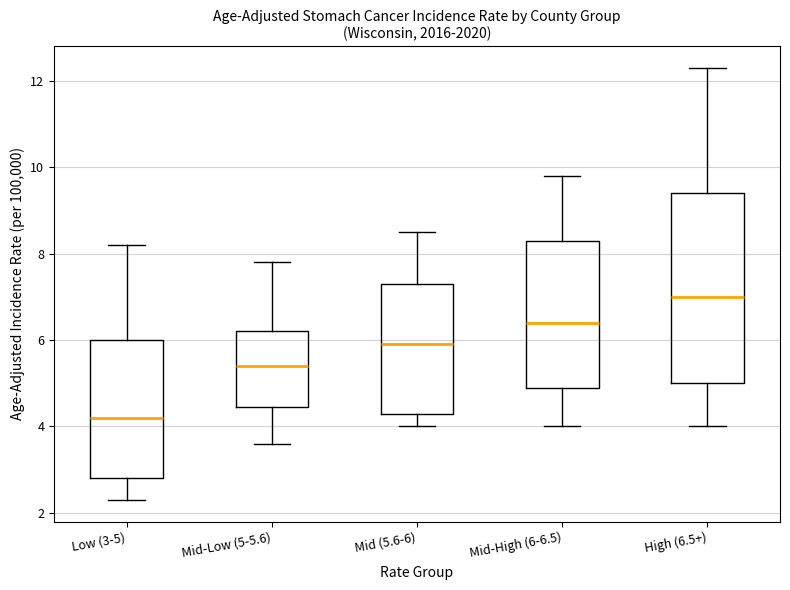

Where does the lower whisker of the box for Mid-High (6-6.5) end on the y-axis? The values are not printed on the chart, so give them approximately, as read against the axis.

4.0